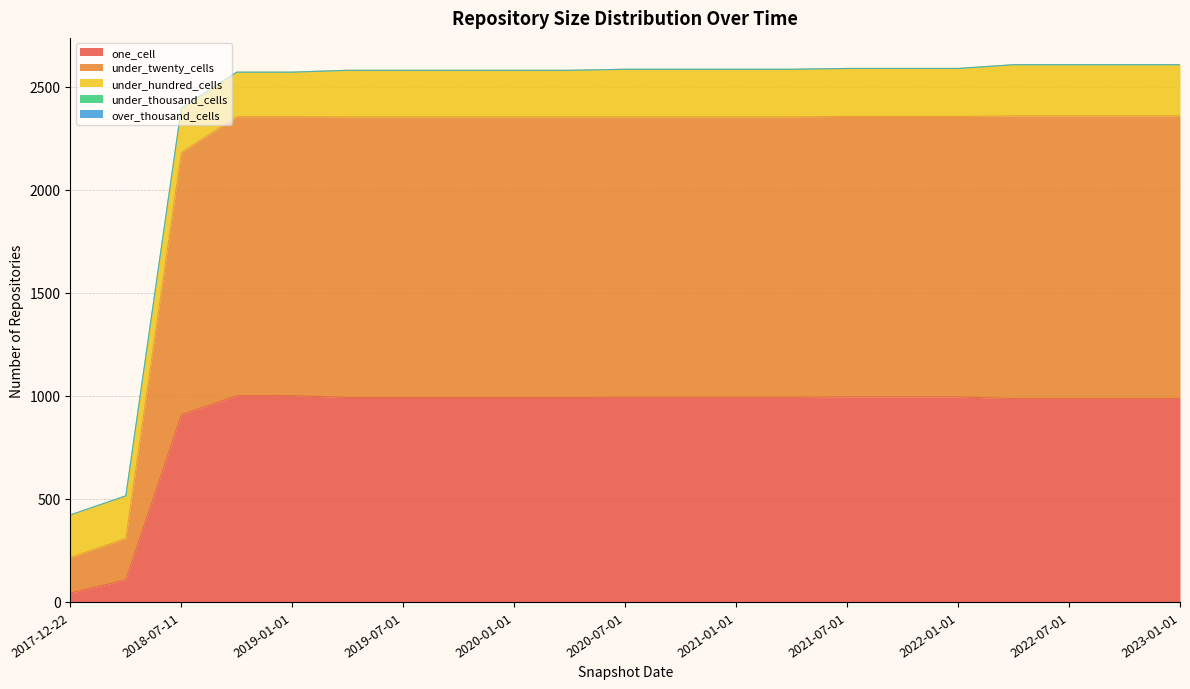

Reading right to left, list all the values displayed in this chart.

one_cell: 2023-01-01=987	2022-10-01=987	2022-07-01=987	2022-04-01=987	2022-01-01=995	2021-10-01=995	2021-07-01=995	2021-04-01=993	2021-01-01=993	2020-10-01=993	2020-07-01=993	2020-04-01=992	2020-01-01=992	2019-10-09=992	2019-07-01=992	2019-04-06=992	2019-01-01=1001	2018-09-28=1001	2018-07-11=908	2018-04-09=107	2017-12-22=43
under_twenty_cells: 2023-01-01=1372	2022-10-01=1372	2022-07-01=1372	2022-04-01=1372	2022-01-01=1361	2021-10-01=1361	2021-07-01=1361	2021-04-01=1361	2021-01-01=1361	2020-10-01=1361	2020-07-01=1361	2020-04-01=1362	2020-01-01=1362	2019-10-09=1362	2019-07-01=1362	2019-04-06=1362	2019-01-01=1354	2018-09-28=1354	2018-07-11=1273	2018-04-09=201	2017-12-22=172
under_hundred_cells: 2023-01-01=248	2022-10-01=248	2022-07-01=248	2022-04-01=248	2022-01-01=233	2021-10-01=233	2021-07-01=233	2021-04-01=231	2021-01-01=231	2020-10-01=231	2020-07-01=231	2020-04-01=226	2020-01-01=226	2019-10-09=226	2019-07-01=226	2019-04-06=226	2019-01-01=216	2018-09-28=216	2018-07-11=216	2018-04-09=207	2017-12-22=207
under_thousand_cells: 2023-01-01=0	2022-10-01=0	2022-07-01=0	2022-04-01=0	2022-01-01=0	2021-10-01=0	2021-07-01=0	2021-04-01=0	2021-01-01=0	2020-10-01=0	2020-07-01=0	2020-04-01=0	2020-01-01=0	2019-10-09=0	2019-07-01=0	2019-04-06=0	2019-01-01=0	2018-09-28=0	2018-07-11=0	2018-04-09=0	2017-12-22=0
over_thousand_cells: 2023-01-01=0	2022-10-01=0	2022-07-01=0	2022-04-01=0	2022-01-01=0	2021-10-01=0	2021-07-01=0	2021-04-01=0	2021-01-01=0	2020-10-01=0	2020-07-01=0	2020-04-01=0	2020-01-01=0	2019-10-09=0	2019-07-01=0	2019-04-06=0	2019-01-01=0	2018-09-28=0	2018-07-11=0	2018-04-09=0	2017-12-22=0